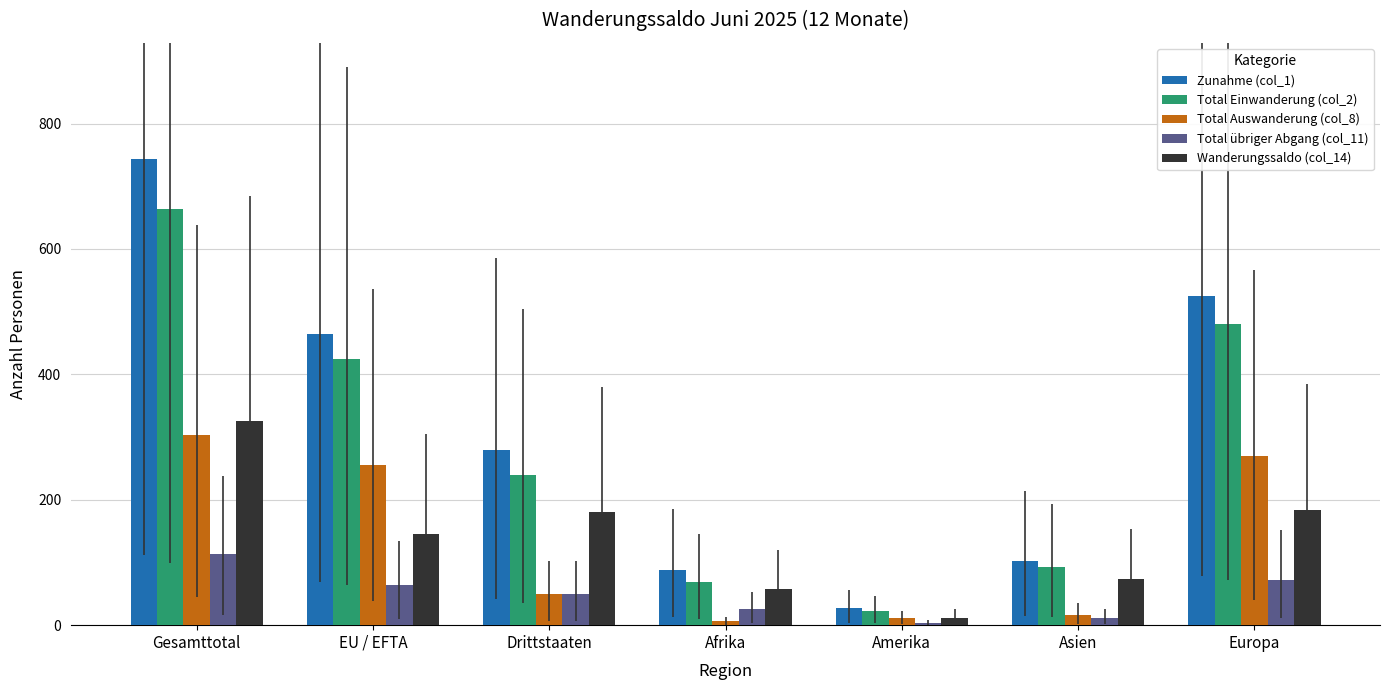

Reading right to left, extract all data points from this chart.

Zunahme (col_1): Europa=525	Asien=102	Amerika=27	Afrika=88	Drittstaaten=279	EU / EFTA=464	Gesamttotal=743
Total Einwanderung (col_2): Europa=480	Asien=92	Amerika=22	Afrika=69	Drittstaaten=240	EU / EFTA=424	Gesamttotal=664
Total Auswanderung (col_8): Europa=270	Asien=17	Amerika=11	Afrika=6	Drittstaaten=49	EU / EFTA=255	Gesamttotal=304
Total übriger Abgang (col_11): Europa=72	Asien=12	Amerika=4	Afrika=25	Drittstaaten=49	EU / EFTA=64	Gesamttotal=113
Wanderungssaldo (col_14): Europa=183	Asien=73	Amerika=12	Afrika=57	Drittstaaten=181	EU / EFTA=145	Gesamttotal=326